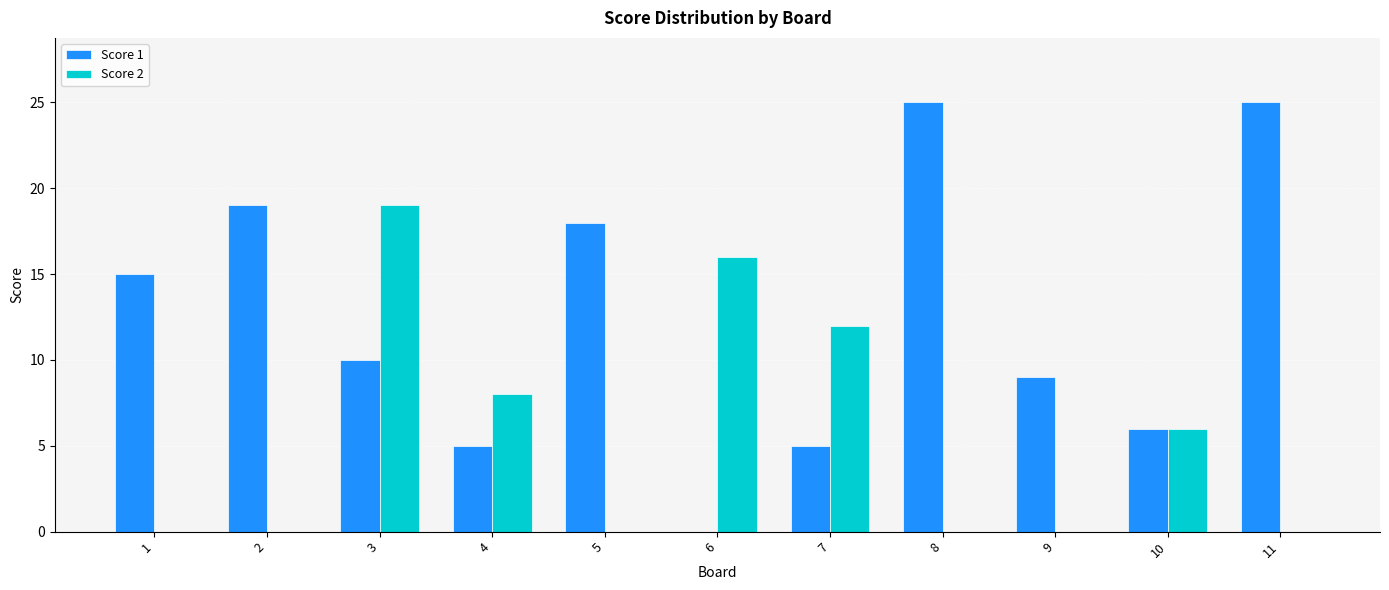

Is it true that Score 2 equals 6 at 3?

False